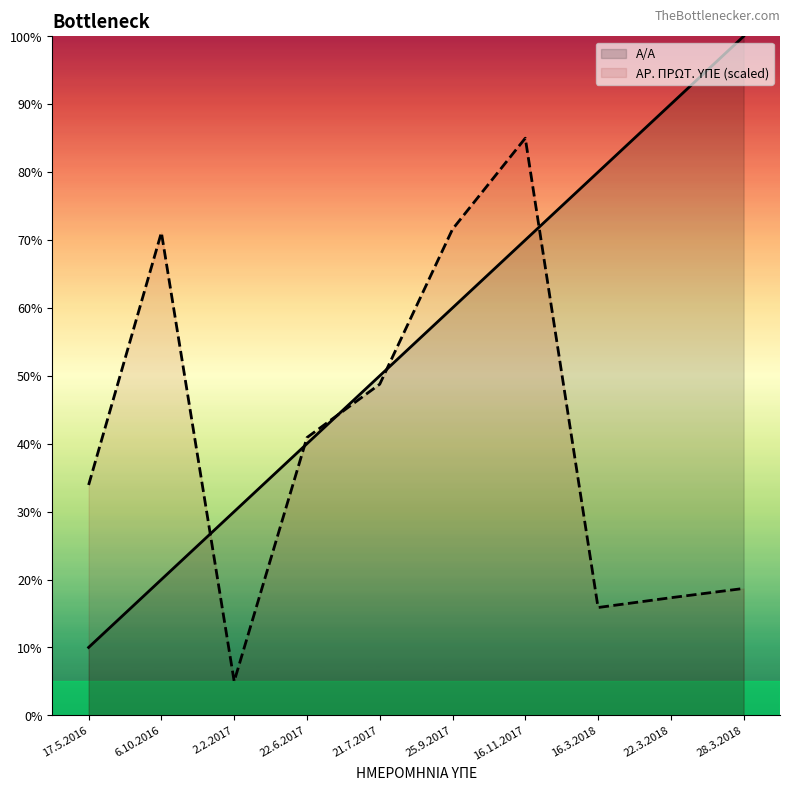

What is the maximum value for Α/Α?

100.0